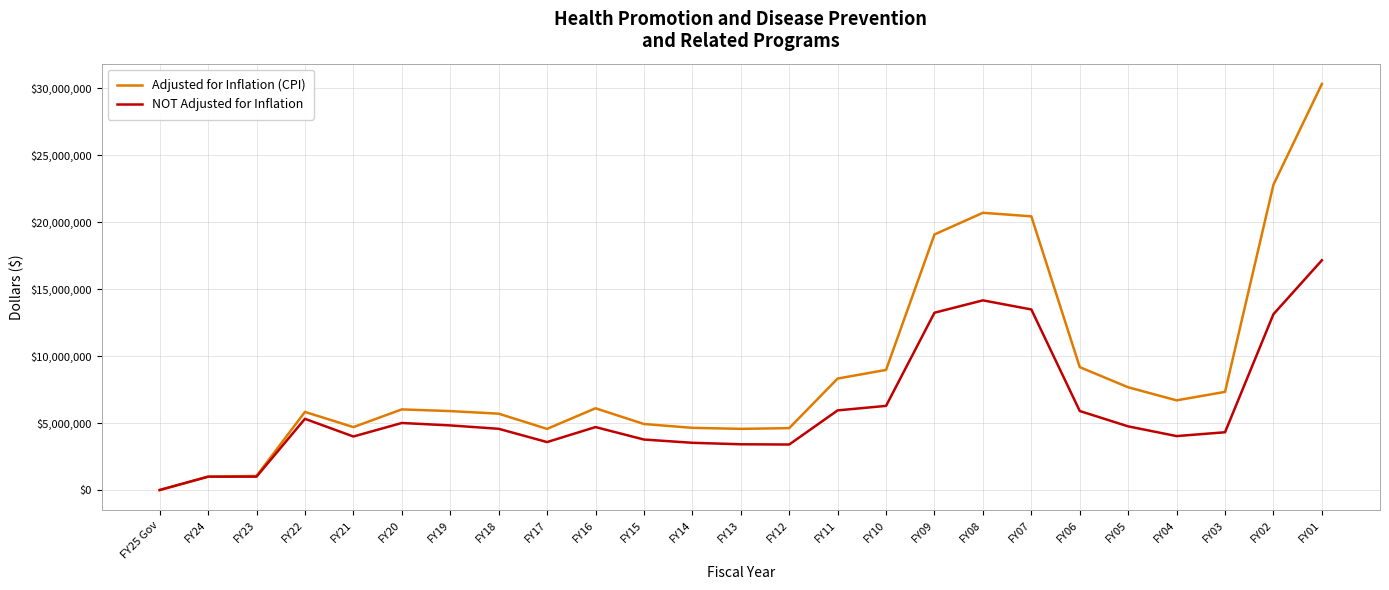

What is the sum of the Adjusted for Inflation (CPI) values at FY07 and FY22?

26281077